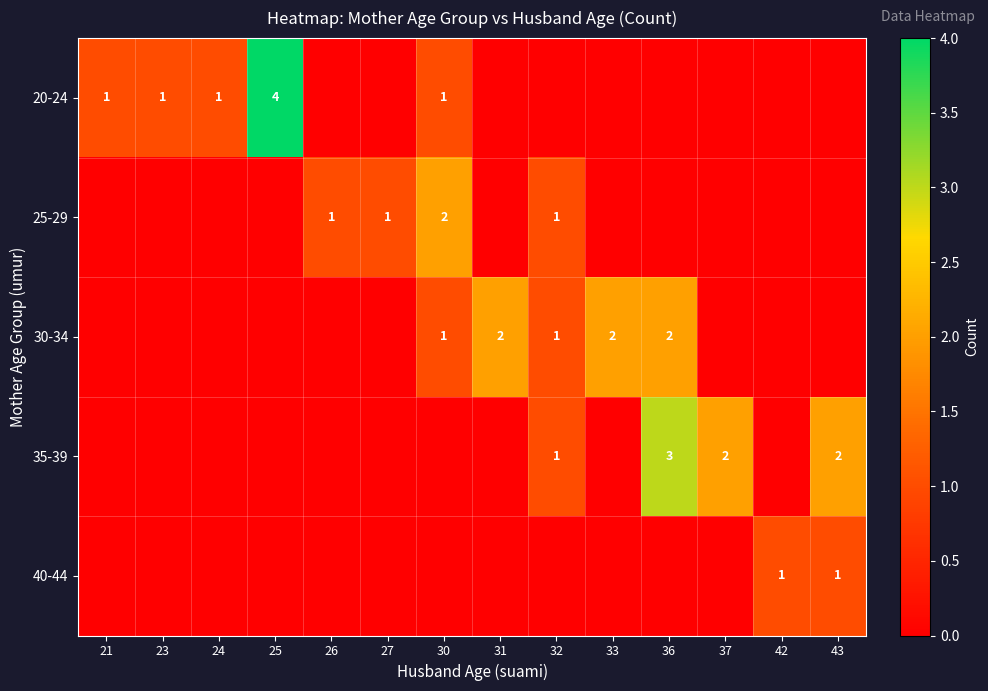

True or false: 30-34 has a value of 3 at 36.

False